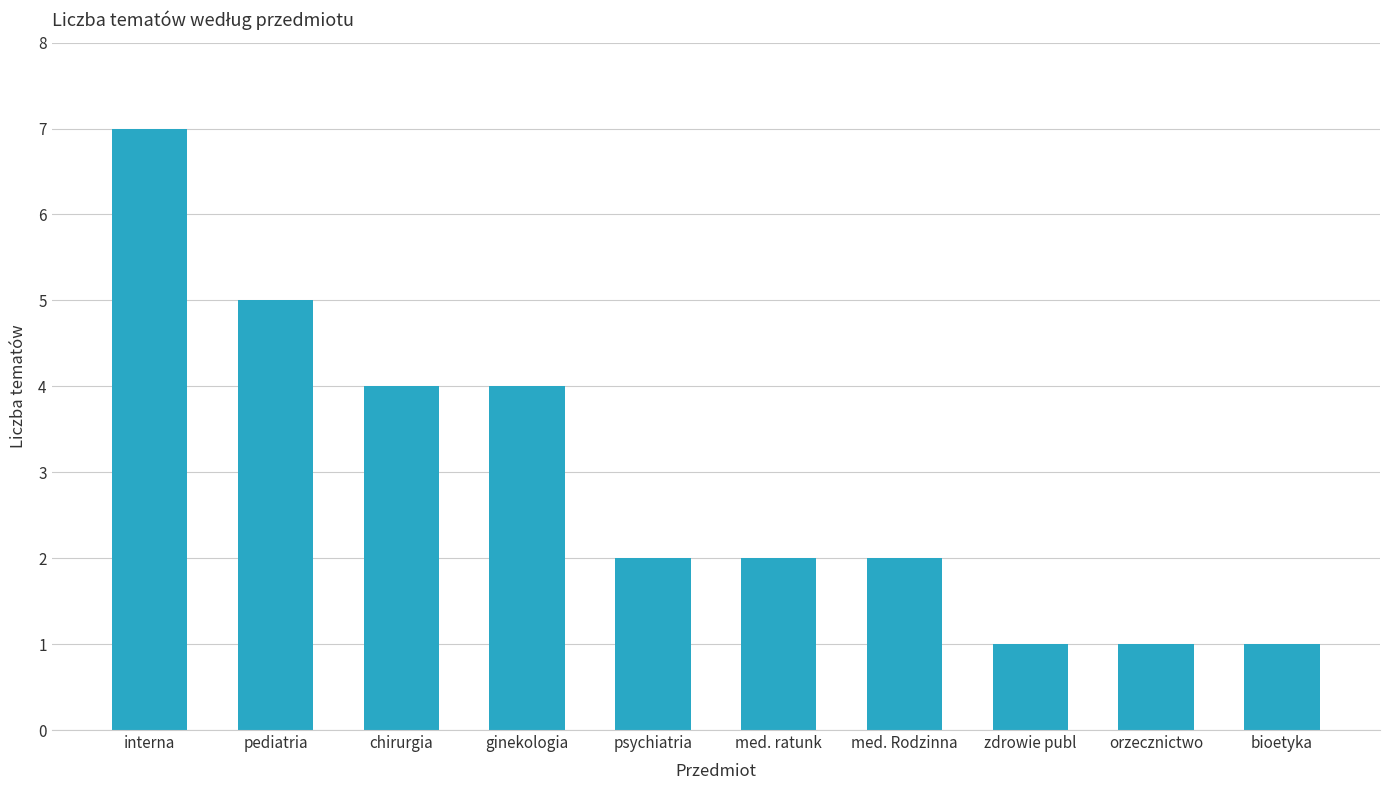

True or false: the data shows 3 at med. ratunk.

False